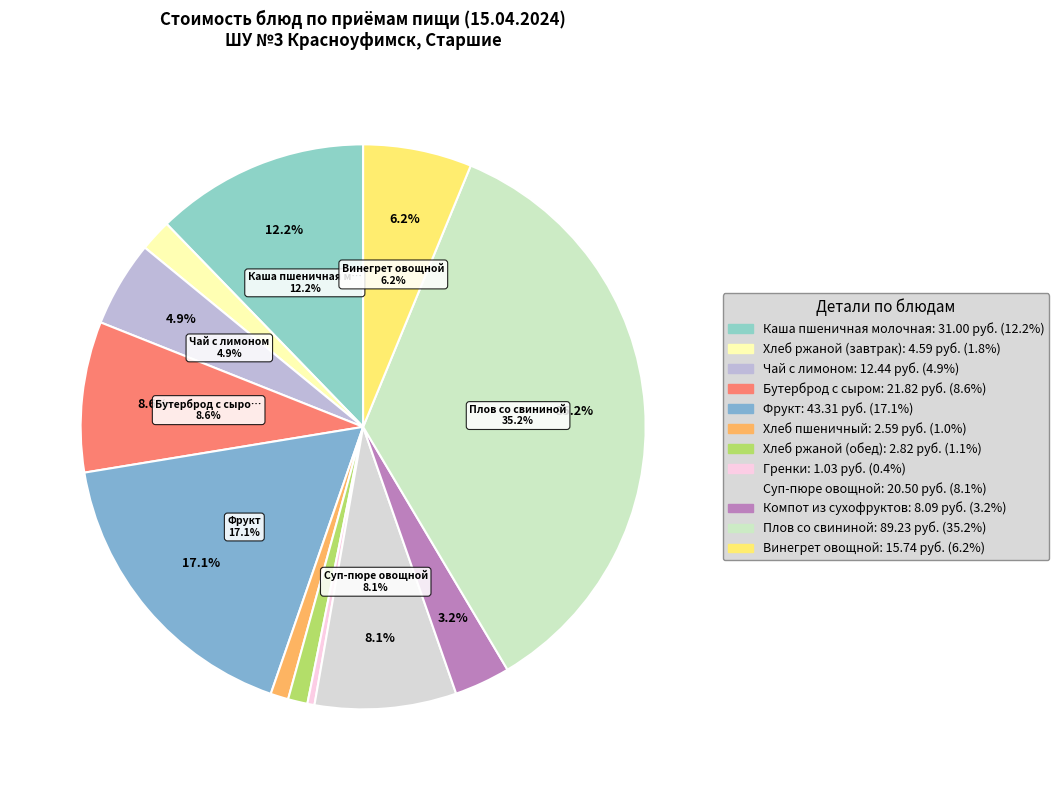

What is the change in value from Чай с лимоном to Хлеб пшеничный?

-9.8